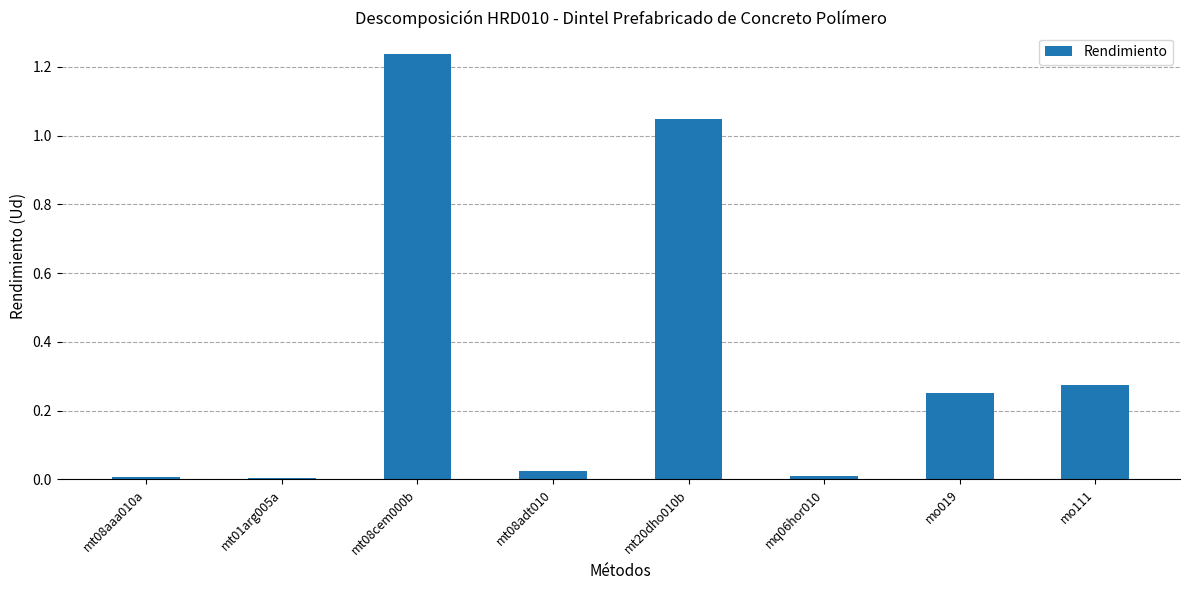

What is the label of the 4th bar from the right?

mt20dho010b